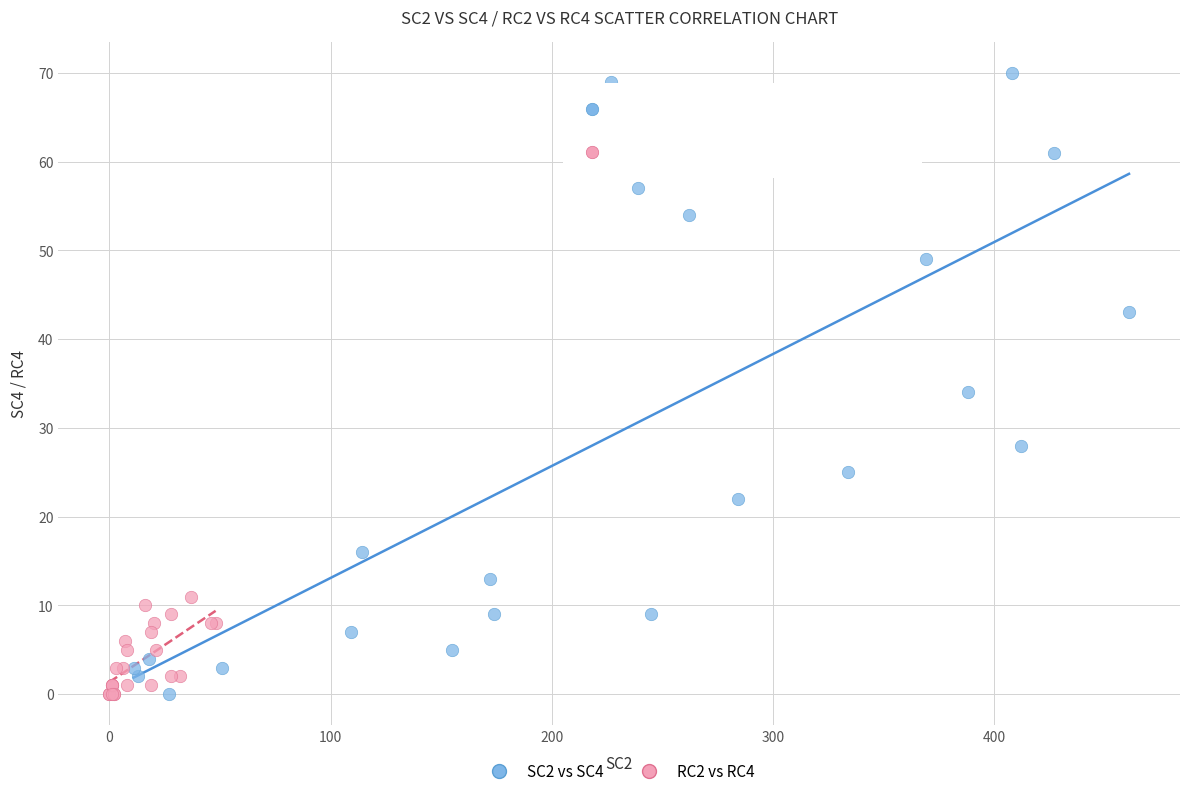

Which series contains the highest Y value?

SC2 vs SC4